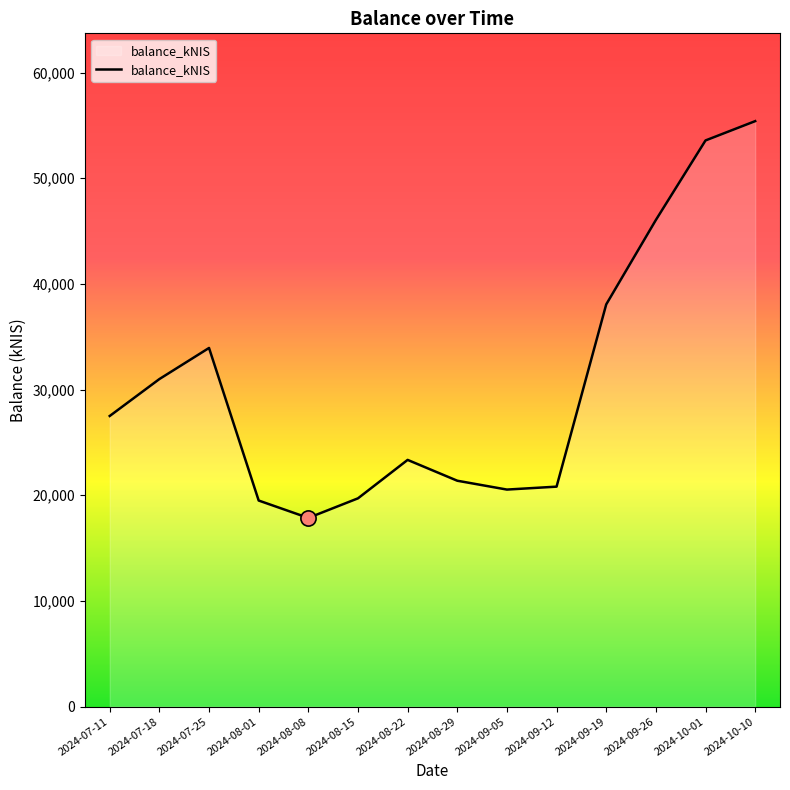

Approximately how many times larger is the value at 2024-07-11 compared to 2024-08-01?

1.4